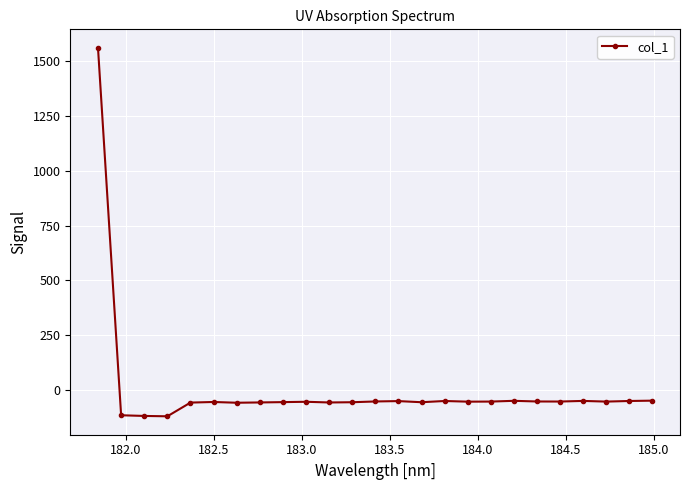

True or false: there are more than 0 points higher than both neighbors.

True